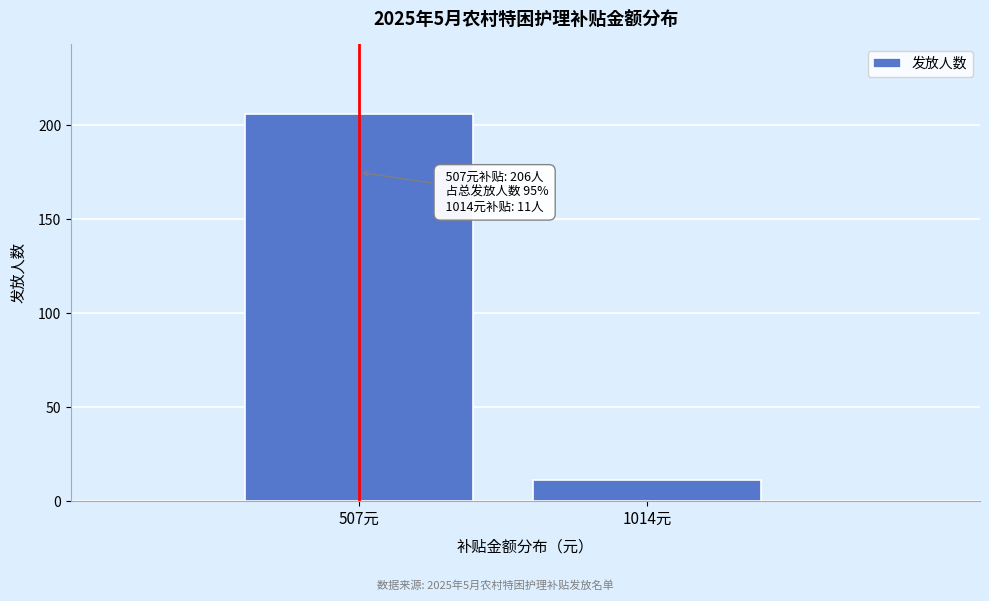

Reading left to right, list all the values displayed in this chart.

507元=206	1014元=11